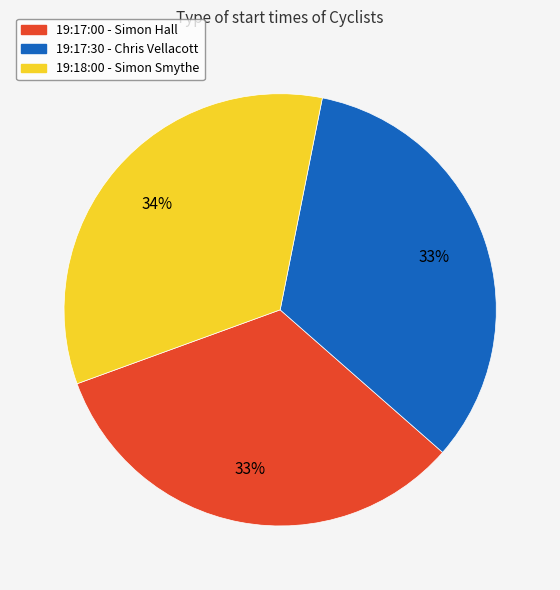

What is the ratio of the value at 19:17:00 - Simon Hall to the value at 19:17:30 - Chris Vellacott?

1.0